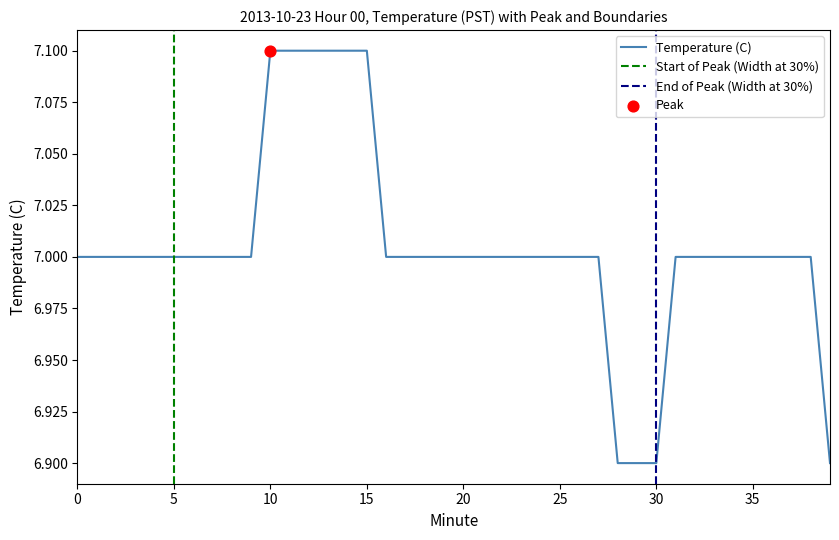

Between 12 and 0, which is larger?

12